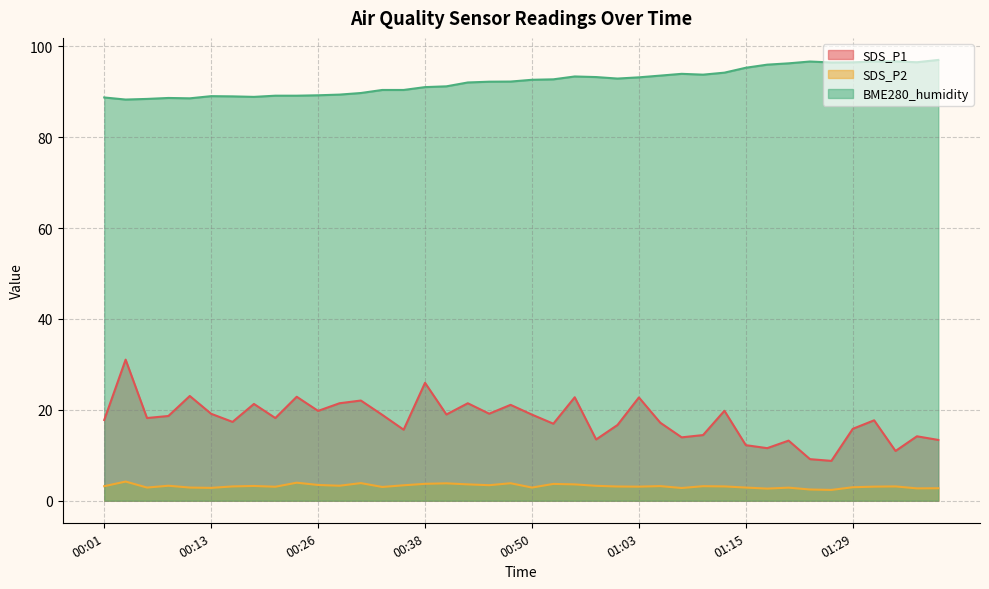

List the series in order of their peak value, highest first.

BME280_humidity, SDS_P1, SDS_P2